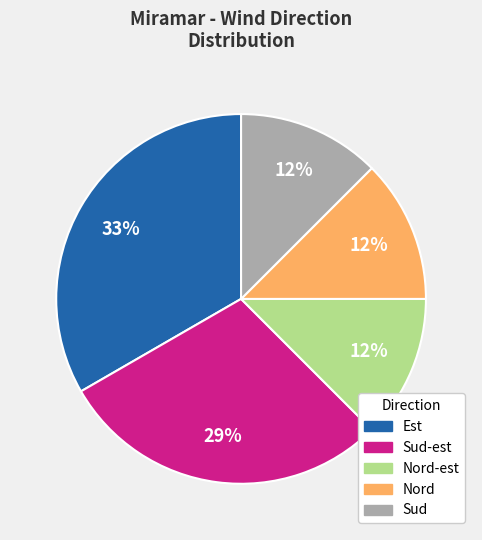

Count the number of slices in the pie.

5